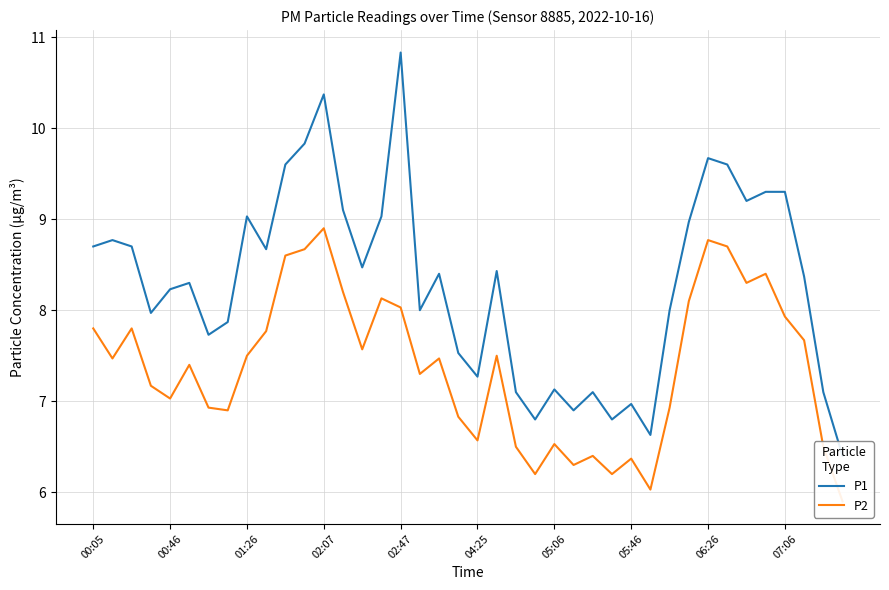

What position from the left is 02:07?

4